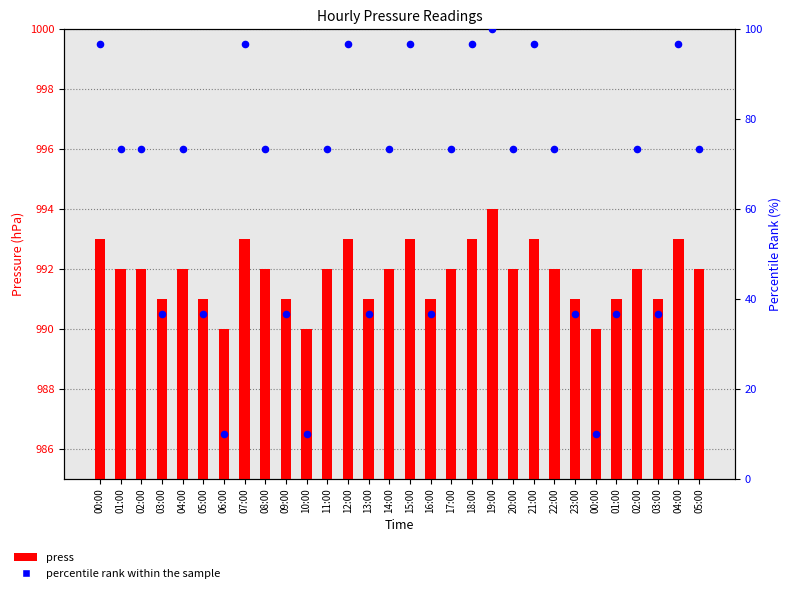

Which series has the widest spread of Y values?

percentile rank within the sample